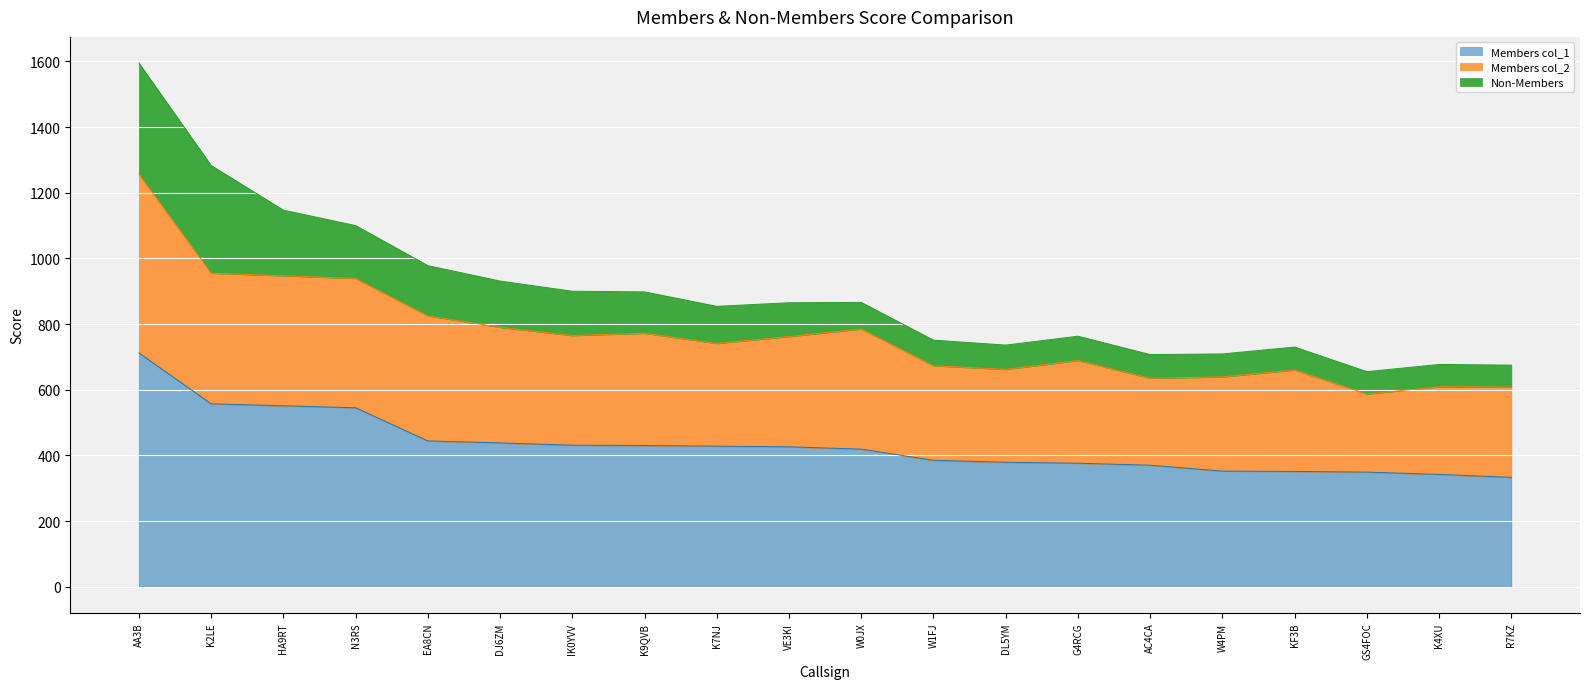

Where is the data nearest to the value 922?

N3RS